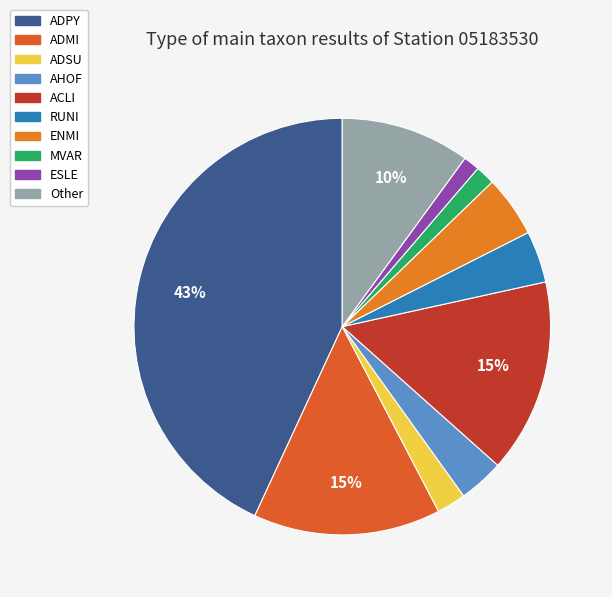

Is AHOF the majority of the pie?

No